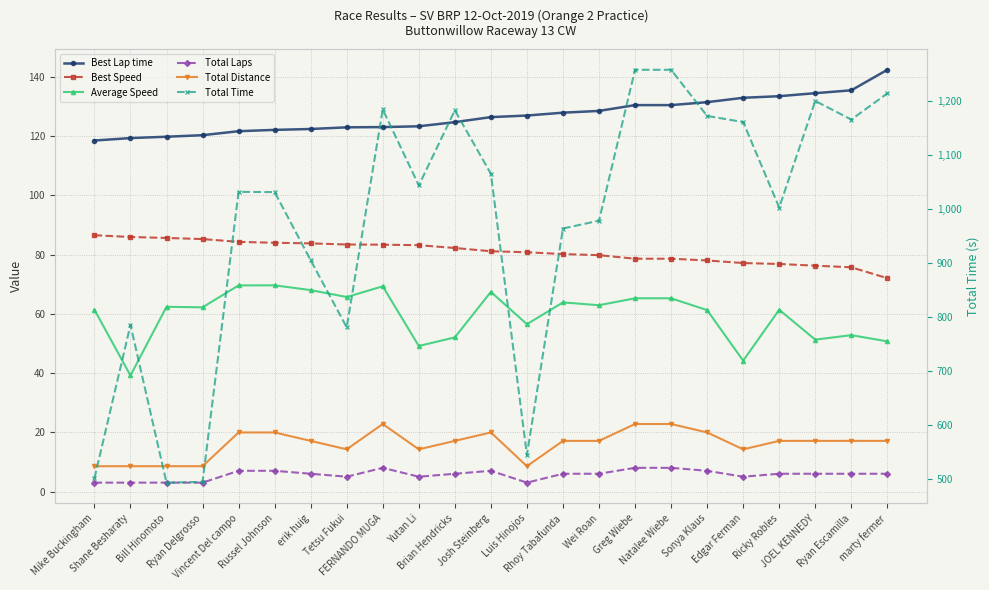

How many values in the Total Laps series exceed 6?

7